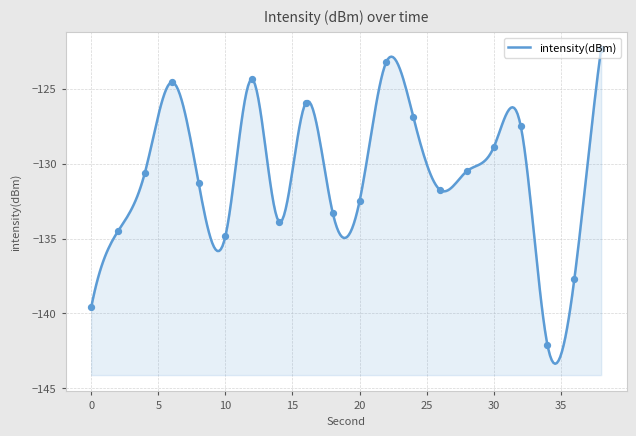

What is the change in value from 6 to 34?

-17.5